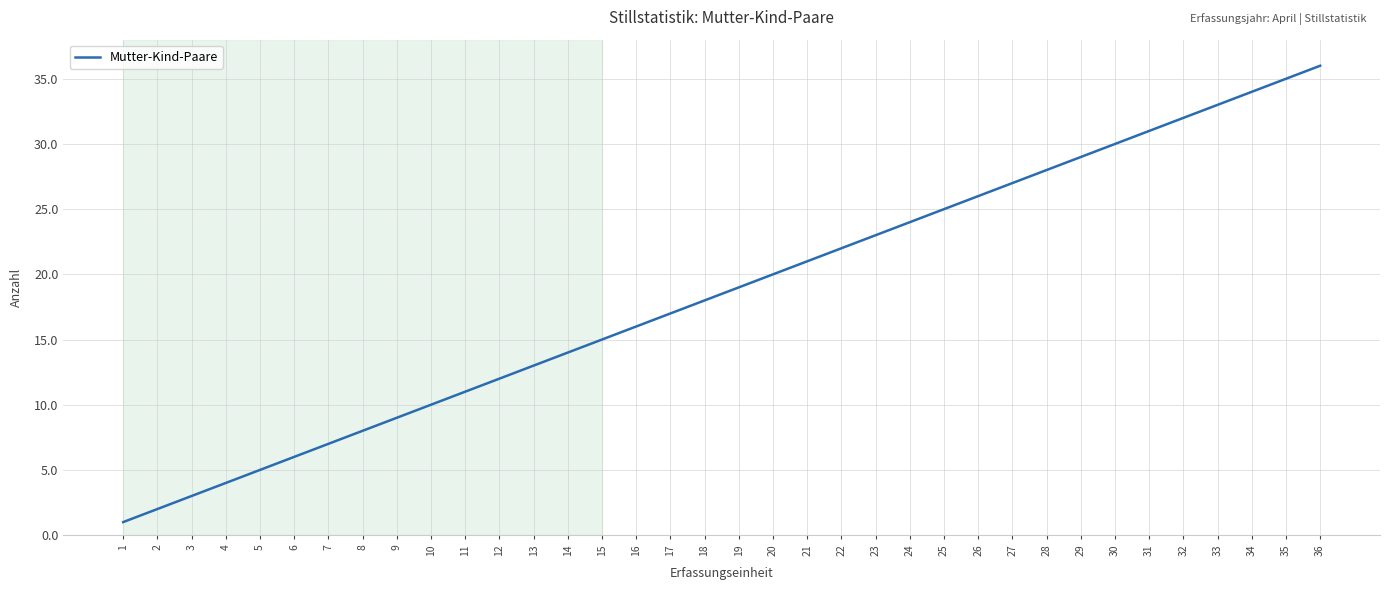

True or false: the data shows 1 at 1.

True